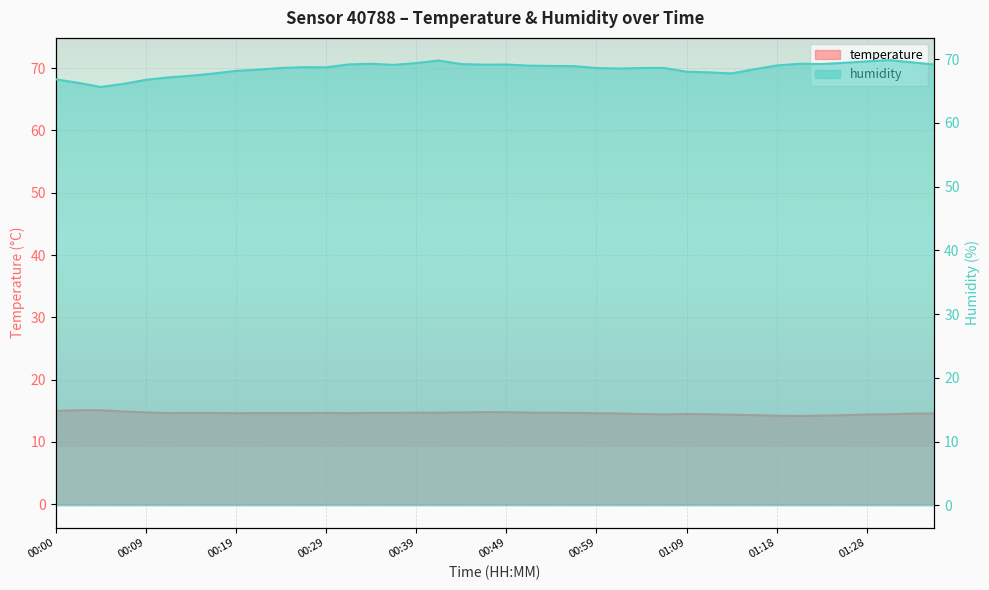

What is the smallest value displayed?

14.2